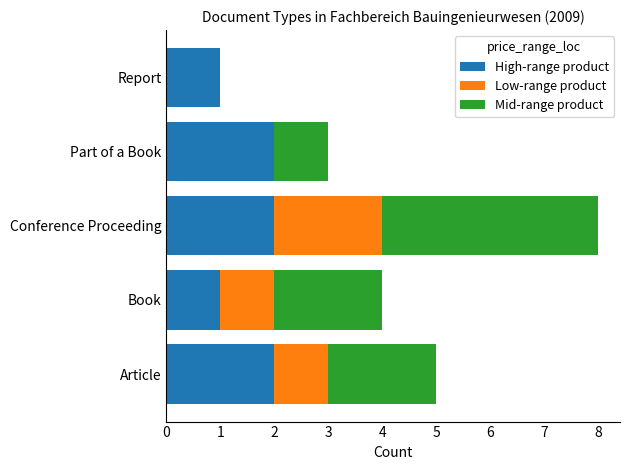

At which category is the sum across all series the highest?

Conference Proceeding